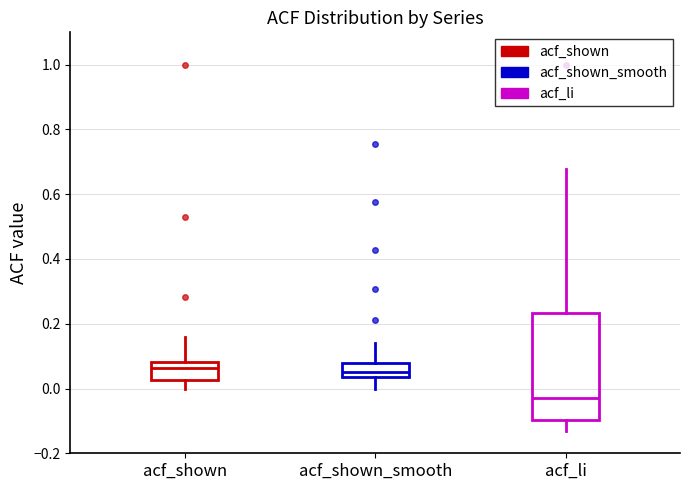

Which box has the lowest median line?

acf_li